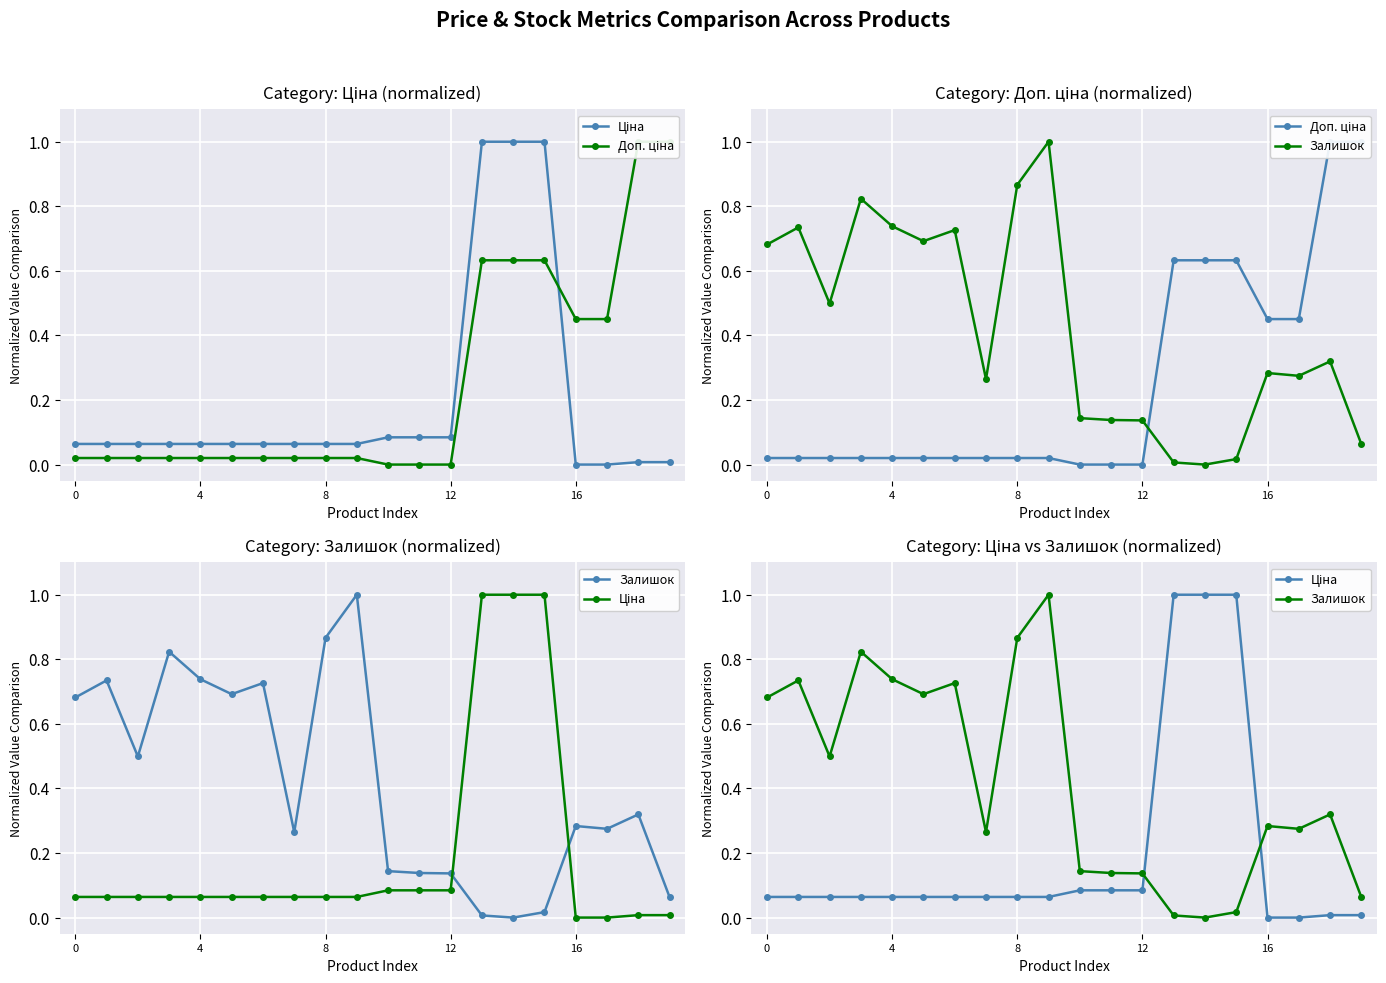

What value does the Доп. ціна series have at 17?

0.5